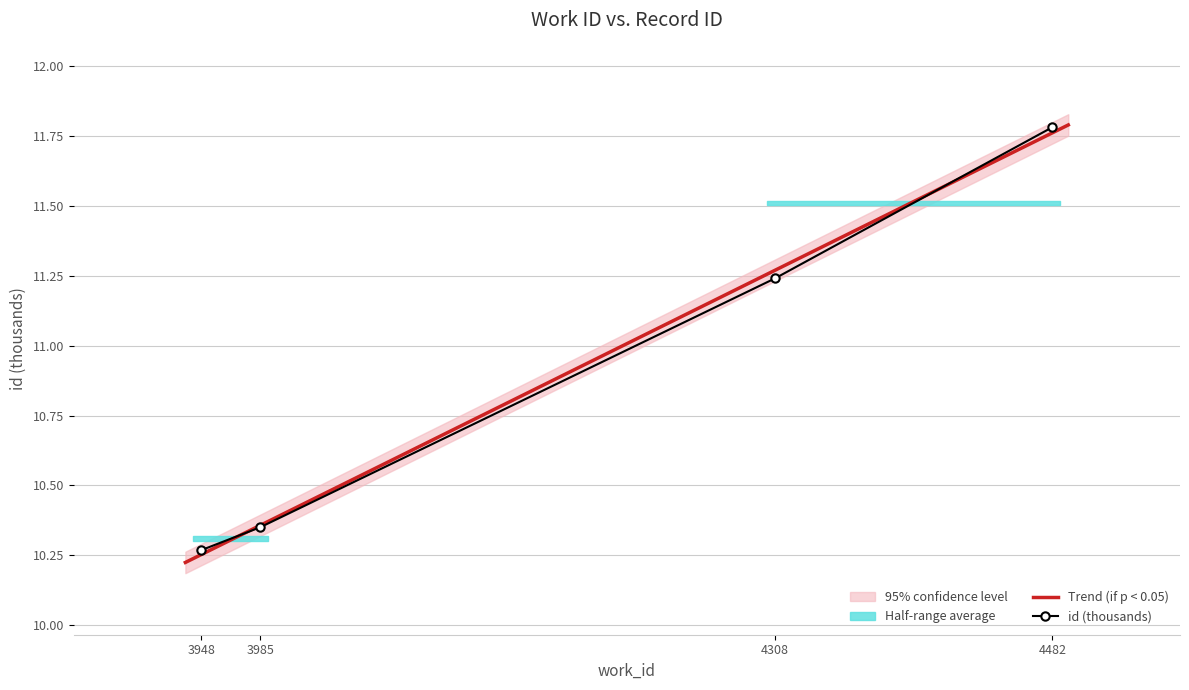

What is the smallest value displayed?

10.3